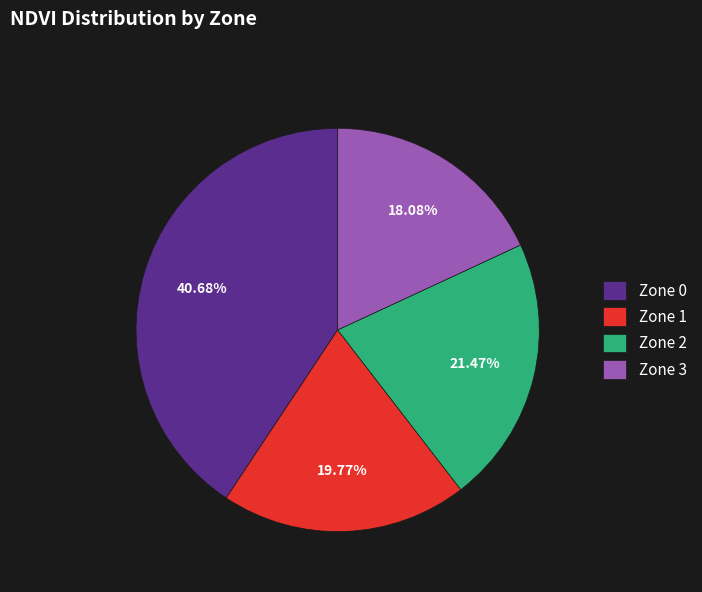

How many segments does this pie chart have?

4